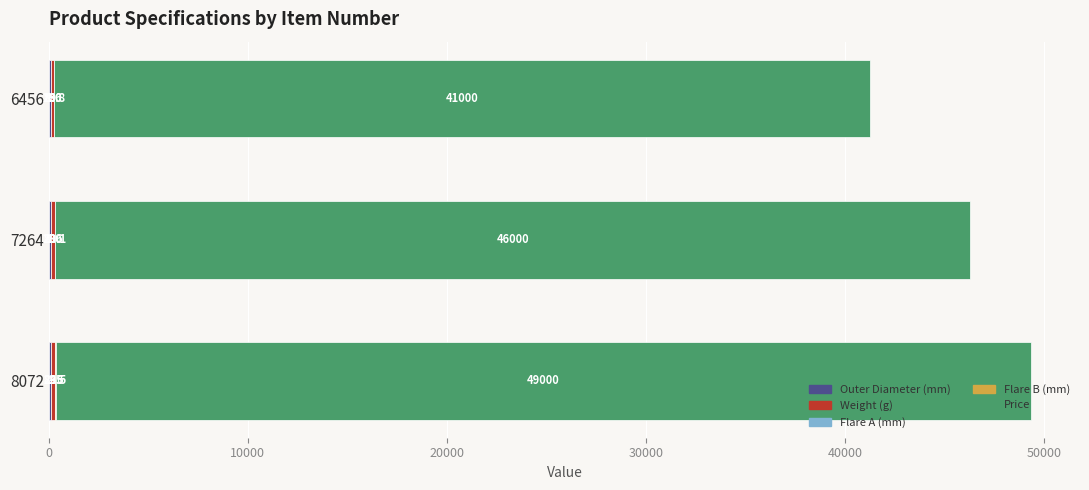

At which category is the sum across all series the highest?

8072